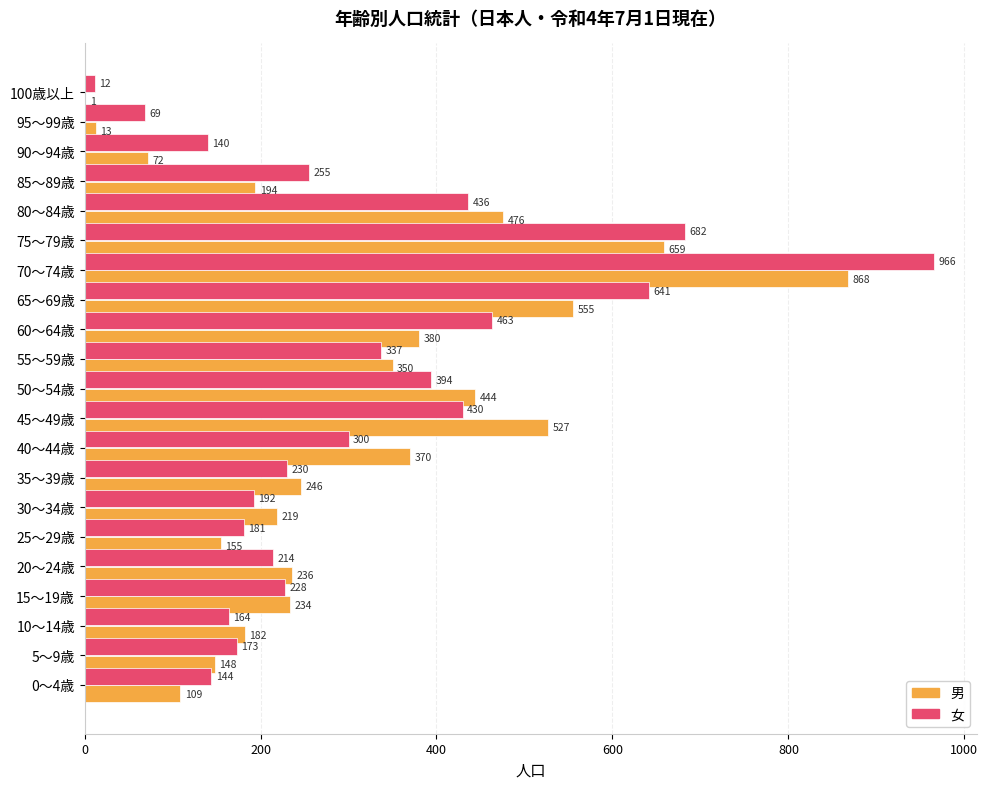

Which series has the largest total across all categories?

女